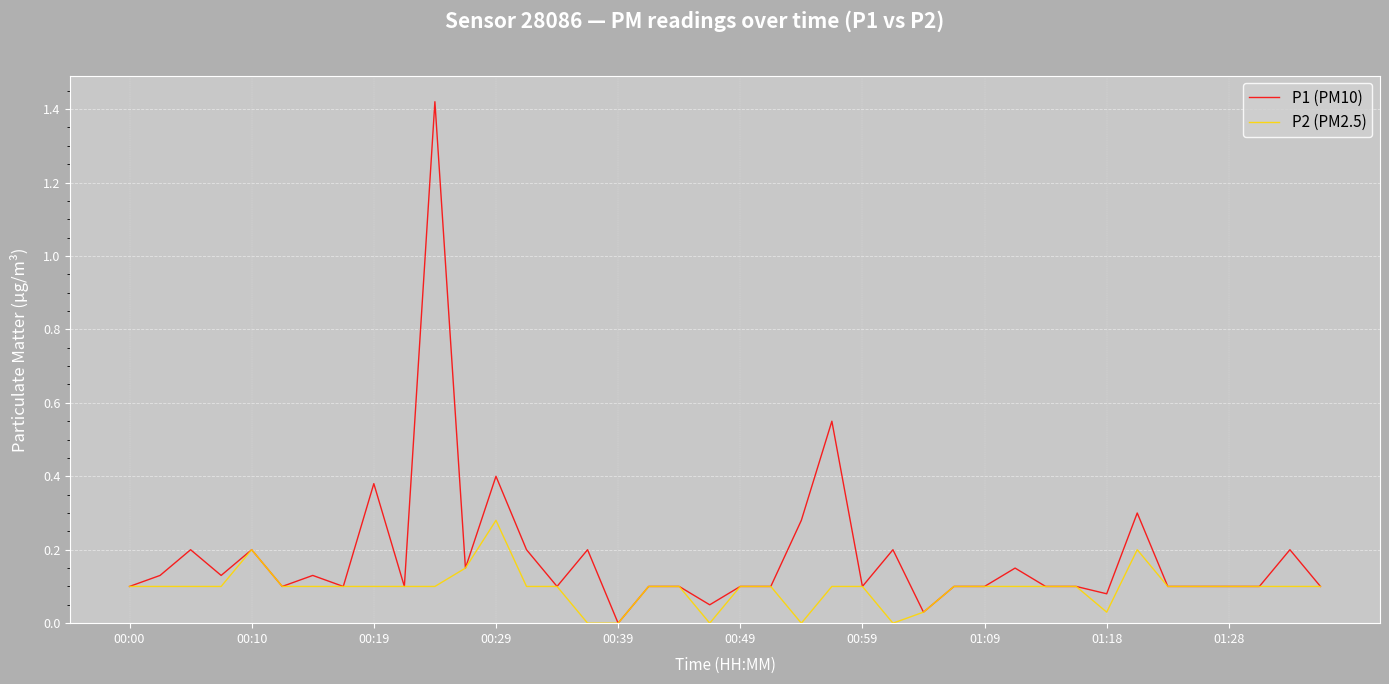

Rank the series by their average value, from lowest to highest.

P2 (PM2.5), P1 (PM10)